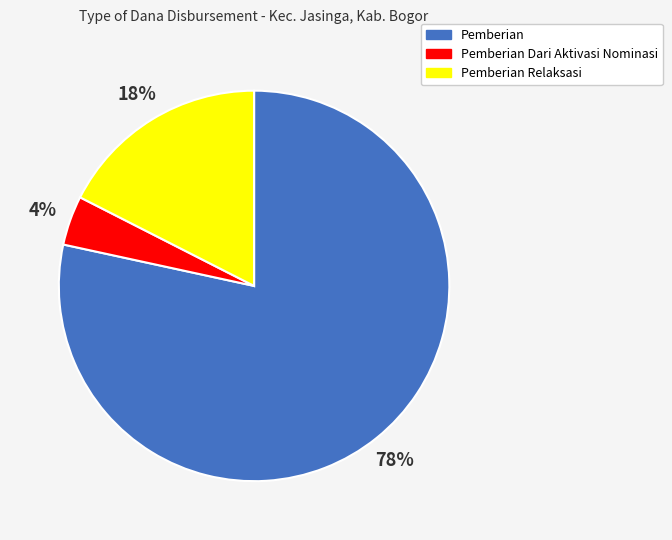

Rank the categories by value from lowest to highest.

Pemberian Dari Aktivasi Nominasi, Pemberian Relaksasi, Pemberian